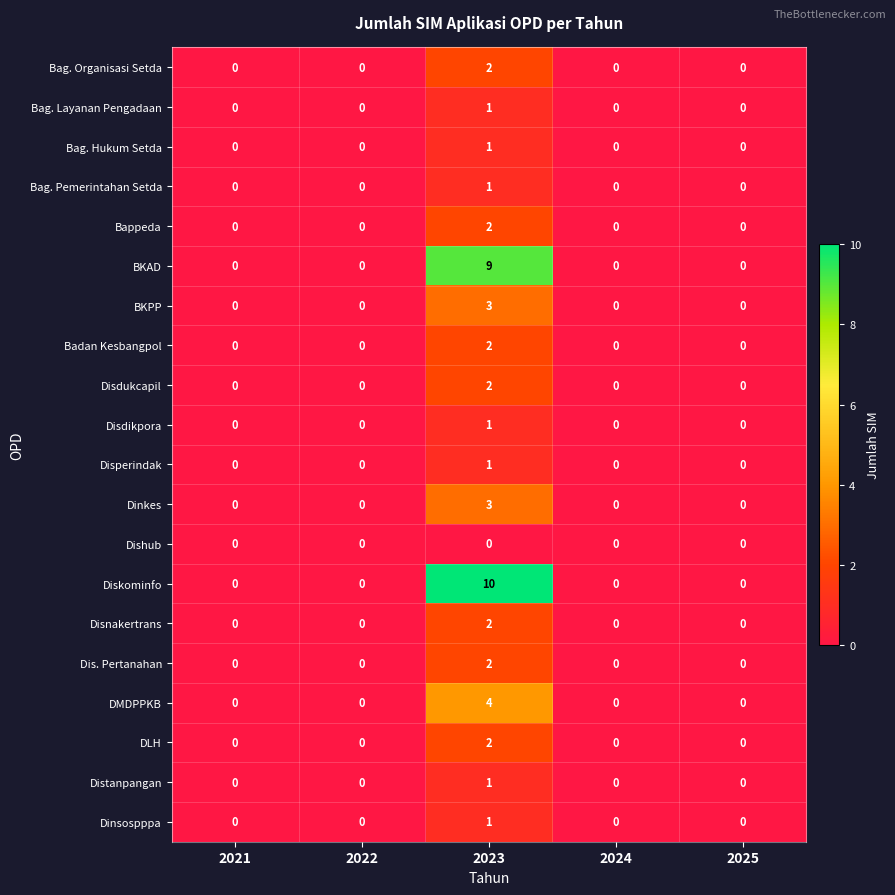

What is the difference between the highest and lowest values at 2023?

10